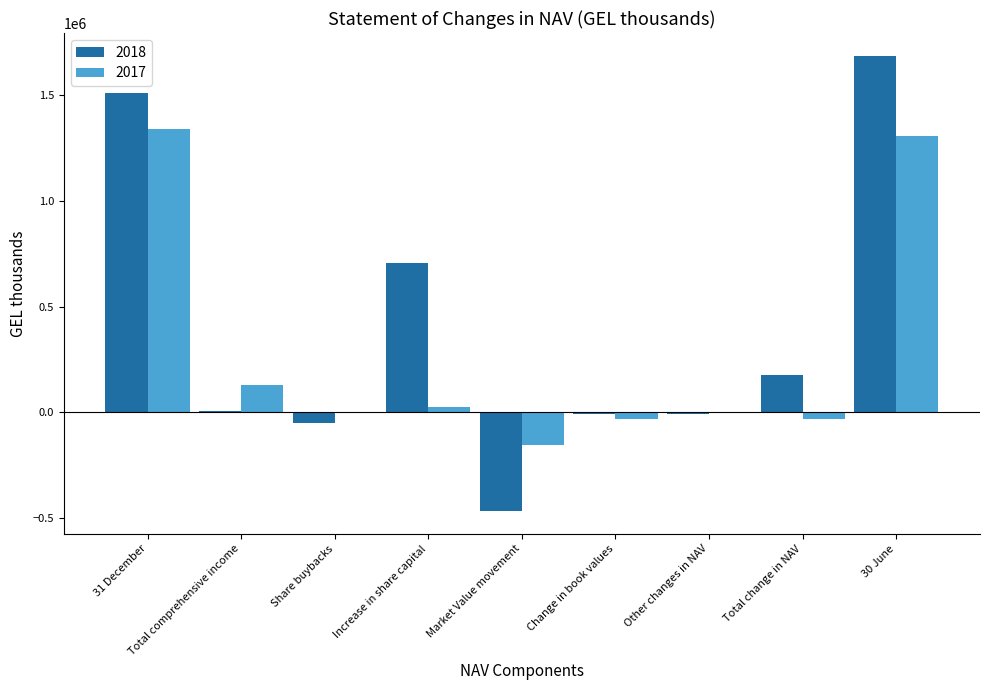

Is it true that 2018 equals 706002 at Increase in share capital?

True